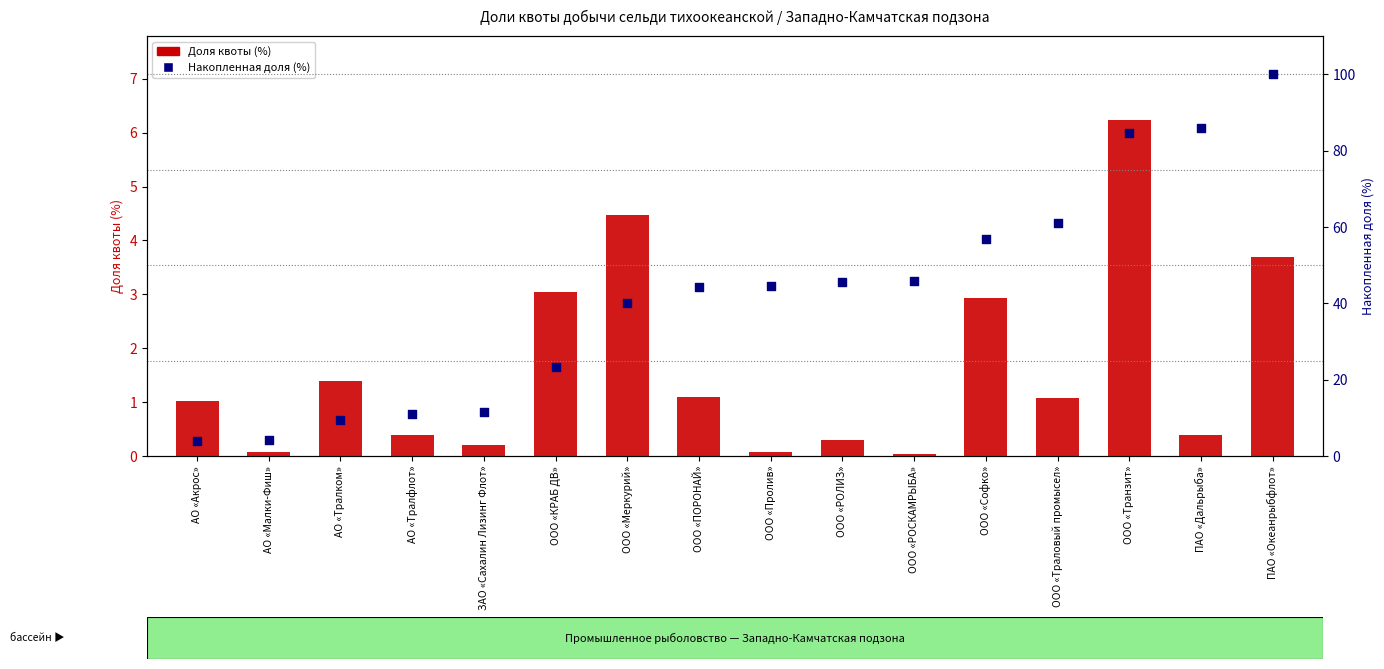

Which series has the largest total across all categories?

Накопленная доля (%)